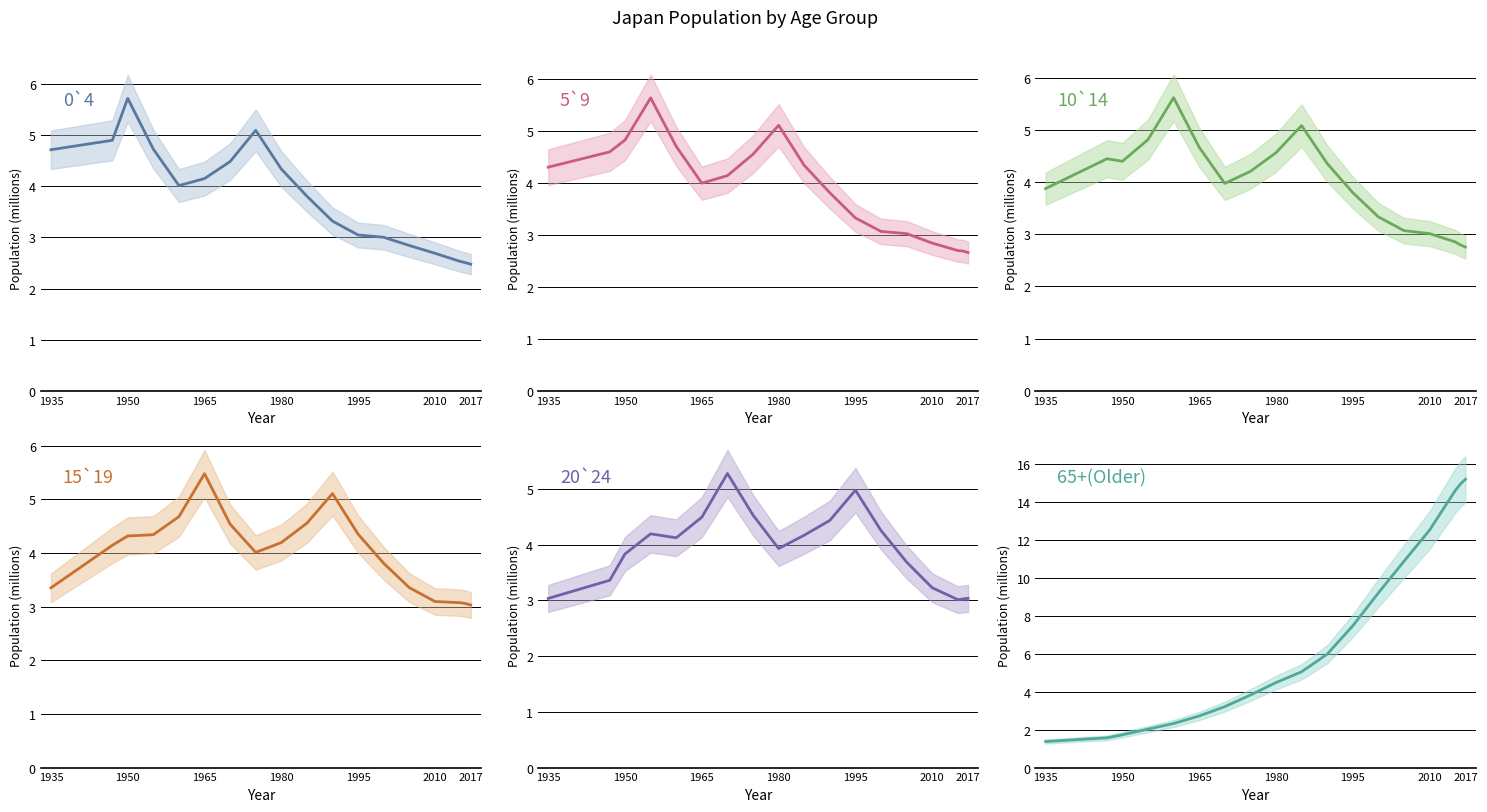

Reading left to right, what are all the values shown in this chart?

0`4: 4.7	4.9	5.7	4.7	4.0	4.1	4.5	5.1	4.3	3.8	3.3	3.0	3.0	2.8	2.7	2.5	2.5	2.5
5`9: 4.3	4.6	4.8	5.6	4.7	4.0	4.1	4.6	5.1	4.3	3.8	3.3	3.1	3.0	2.8	2.7	2.7	2.7
10`14: 3.9	4.4	4.4	4.8	5.6	4.7	4.0	4.2	4.6	5.1	4.4	3.8	3.3	3.1	3.0	2.9	2.8	2.8
15`19: 3.4	4.1	4.3	4.3	4.7	5.5	4.5	4.0	4.2	4.6	5.1	4.4	3.8	3.4	3.1	3.1	3.1	3.0
20`24: 3.0	3.4	3.8	4.2	4.1	4.5	5.3	4.5	3.9	4.2	4.4	5.0	4.3	3.7	3.2	3.0	3.0	3.0
65+(Older): 1.4	1.6	1.7	2.0	2.3	2.7	3.2	3.8	4.5	5.0	6.0	7.5	9.2	10.9	12.5	14.6	14.9	15.2